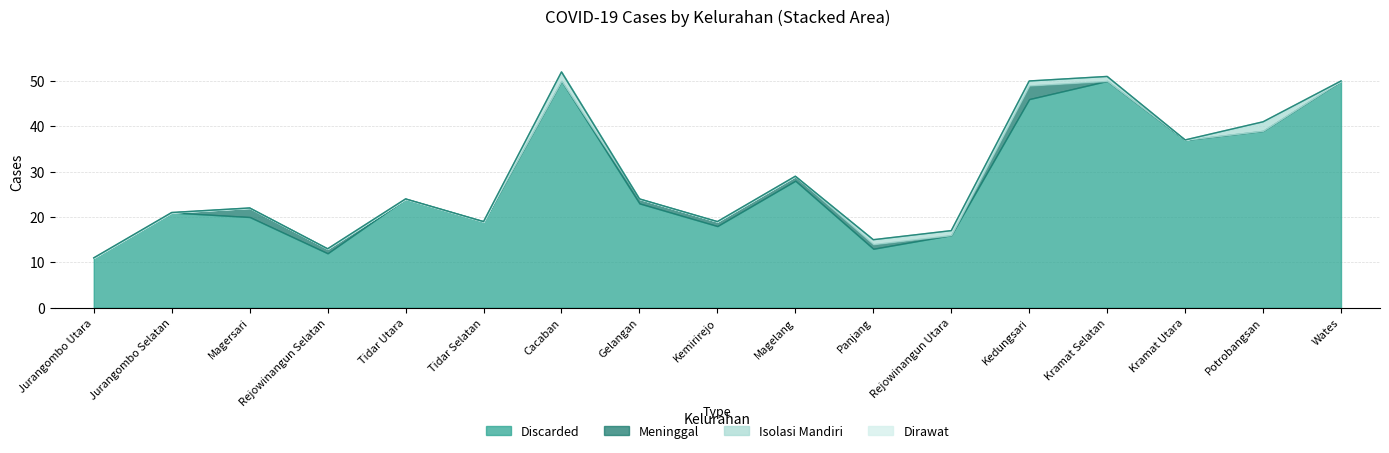

What is the difference between the second highest and minimum values in the Discarded series?

39